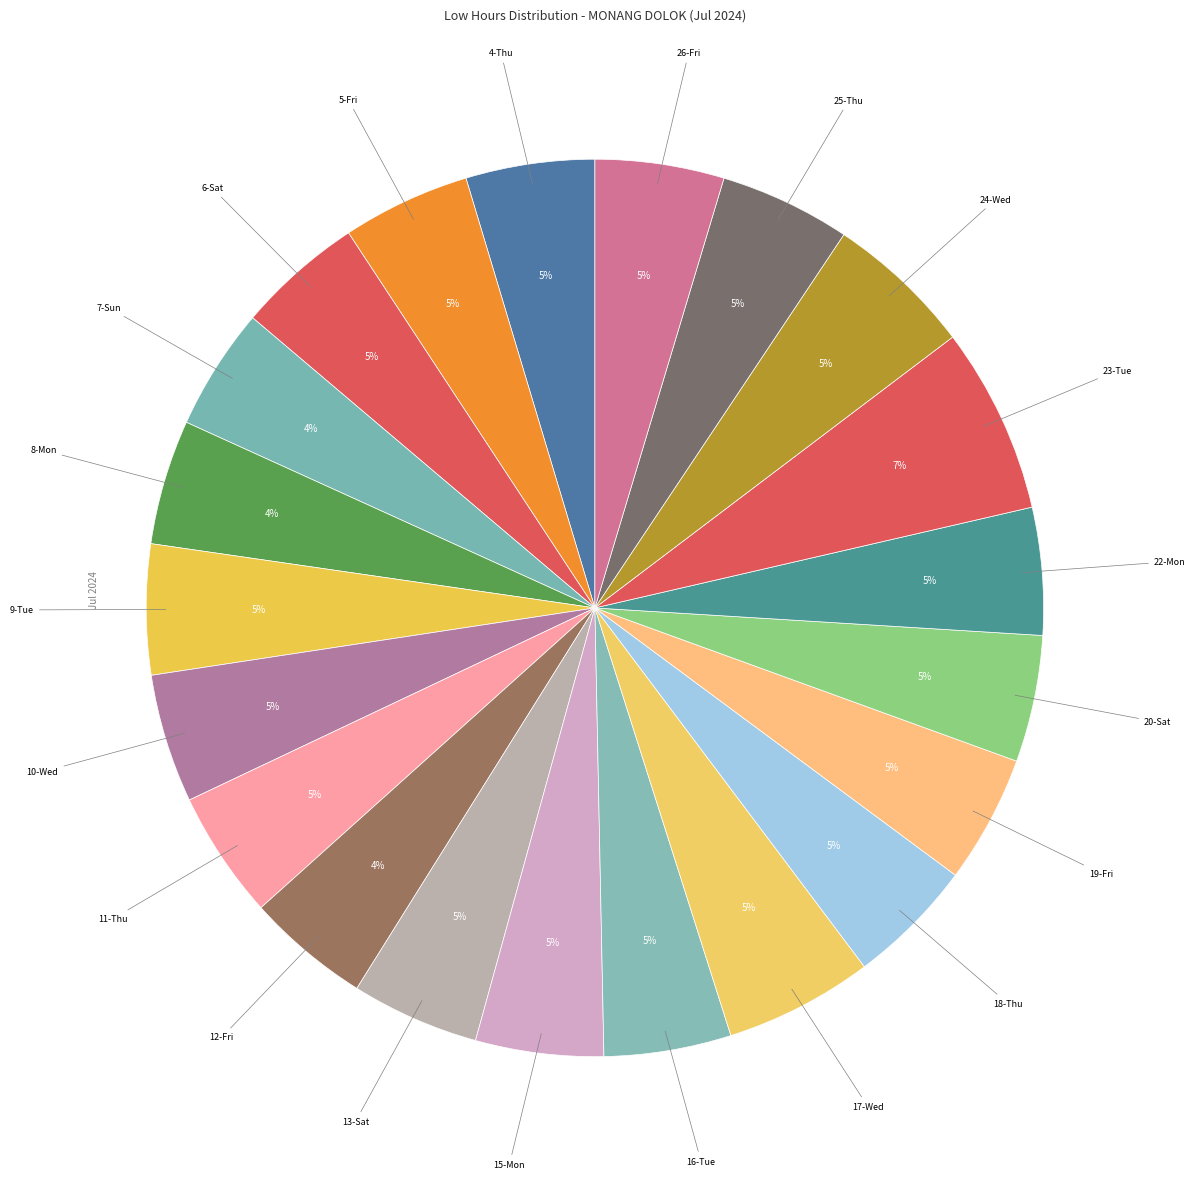

Which slice is the smallest?

7-Sun